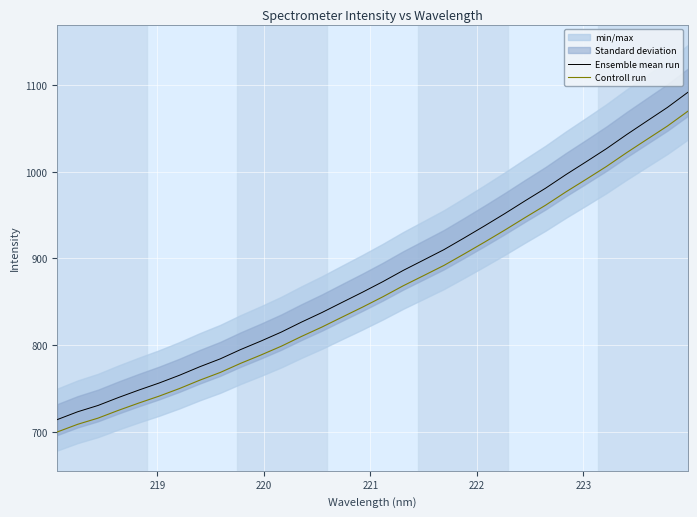

Which series has the largest range (max minus min)?

Ensemble mean run